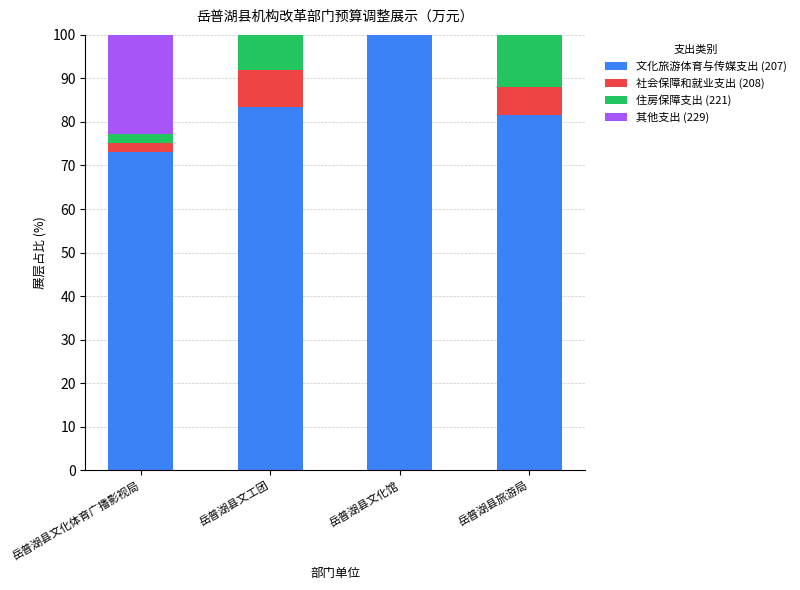

What are all the series names shown in the legend?

文化旅游体育与传媒支出 (207), 社会保障和就业支出 (208), 住房保障支出 (221), 其他支出 (229)